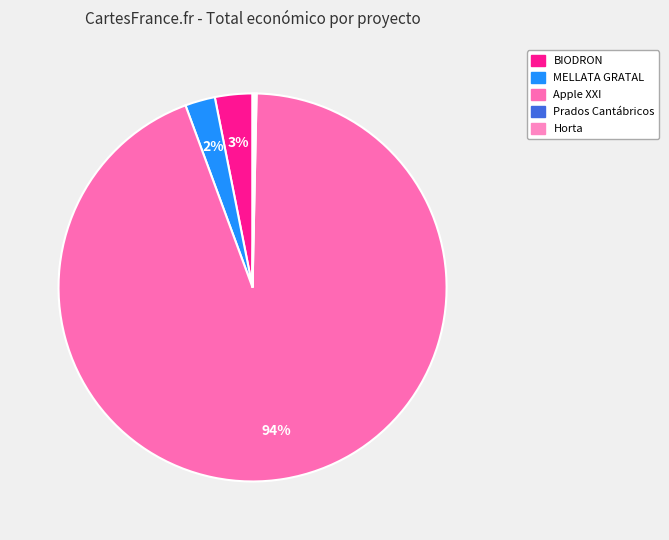

True or false: BIODRON accounts for 3% of the total.

True